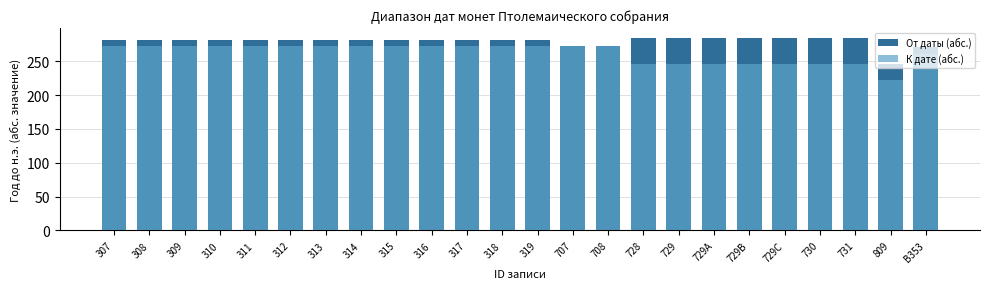

How many К дате (абс.) values are between 246 and 272?

23